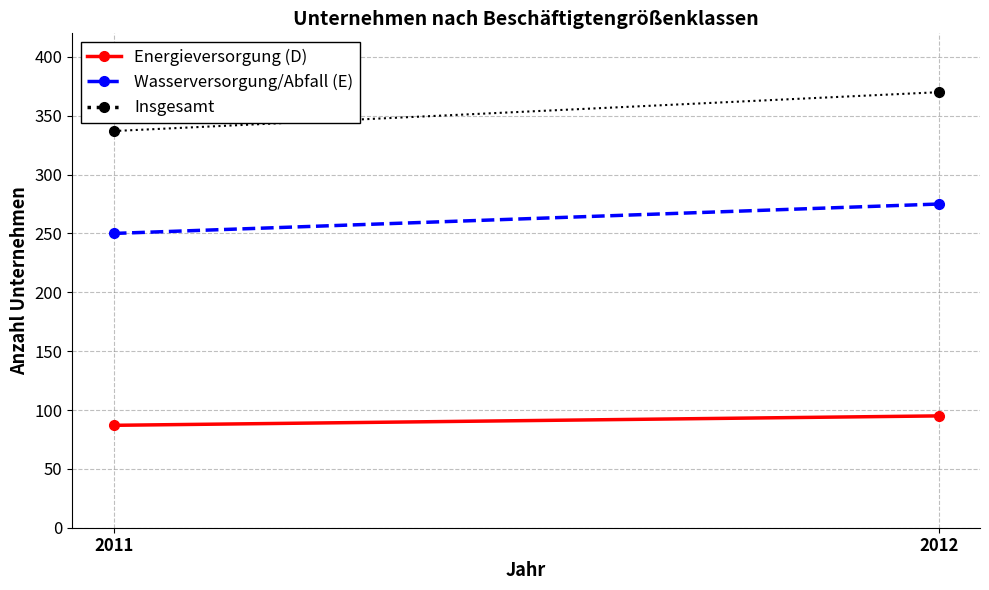

The Wasserversorgung/Abfall (E) series shows 275 at 2012. True or false?

True